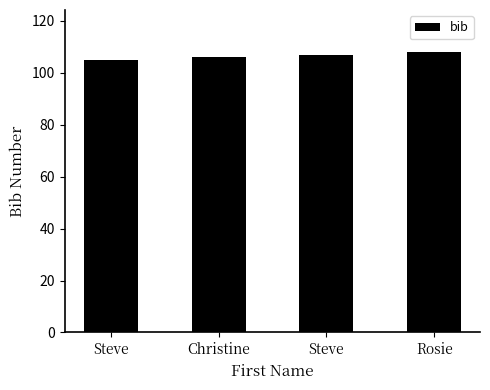

How many categories are shown in the chart?

4